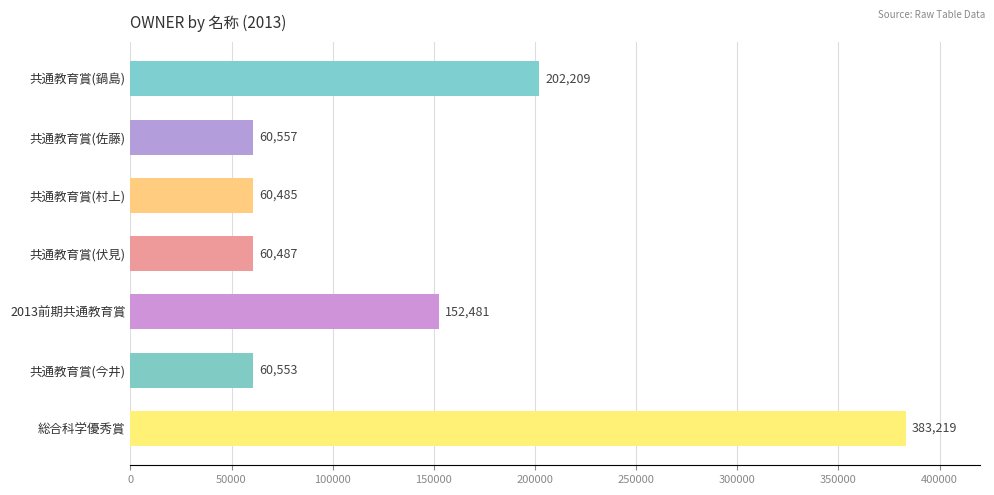

Are the bars horizontal?

Yes